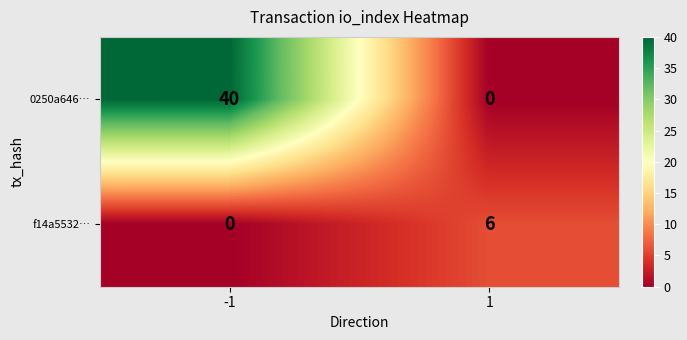

What is the sum of all f14a5532… values?

6